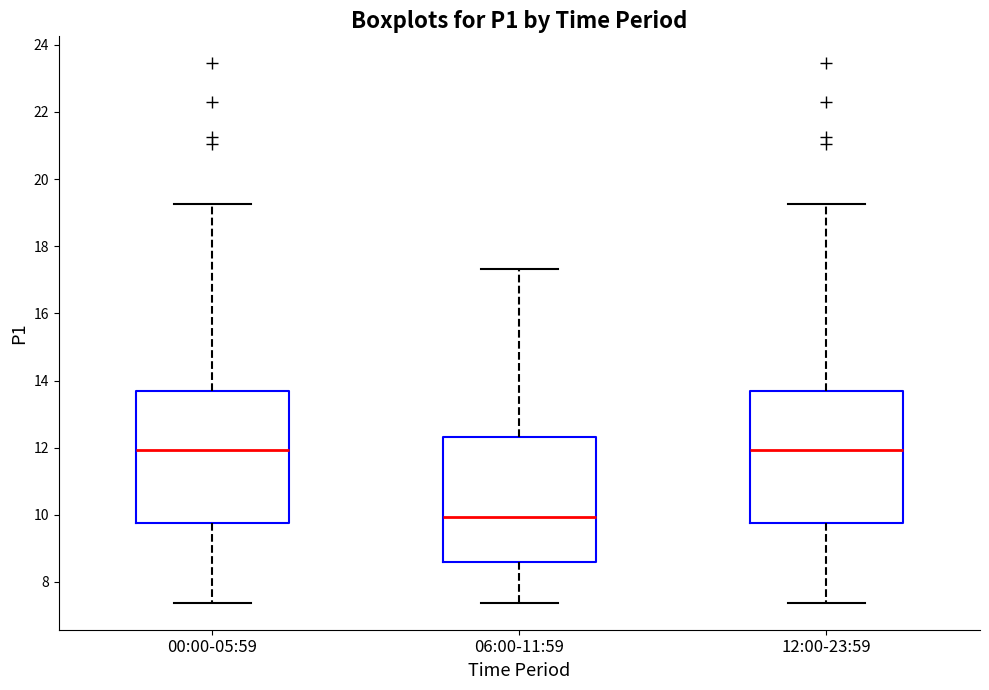

Where does the median line of the box for 00:00-05:59 sit on the y-axis? The values are not printed on the chart, so give them approximately, as read against the axis.

12.0